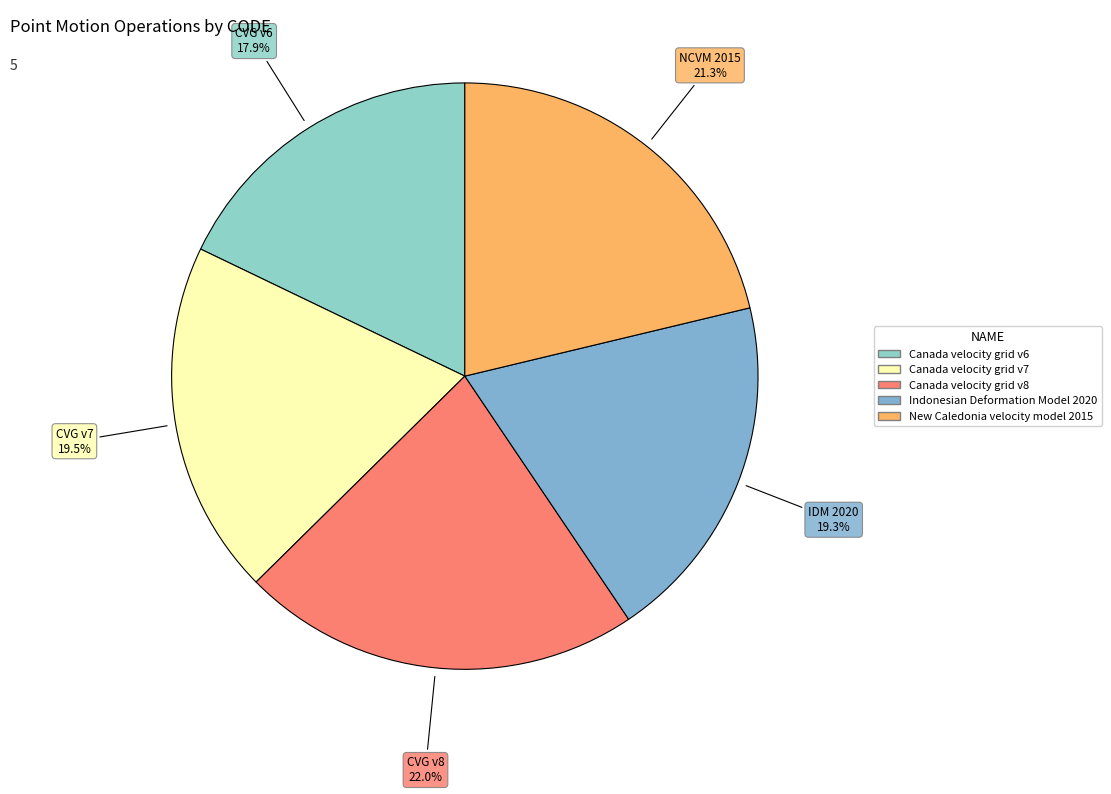

To the nearest percent, what is the difference between the Canada velocity grid v8 and Indonesian Deformation Model 2020 slice percentages?

3%